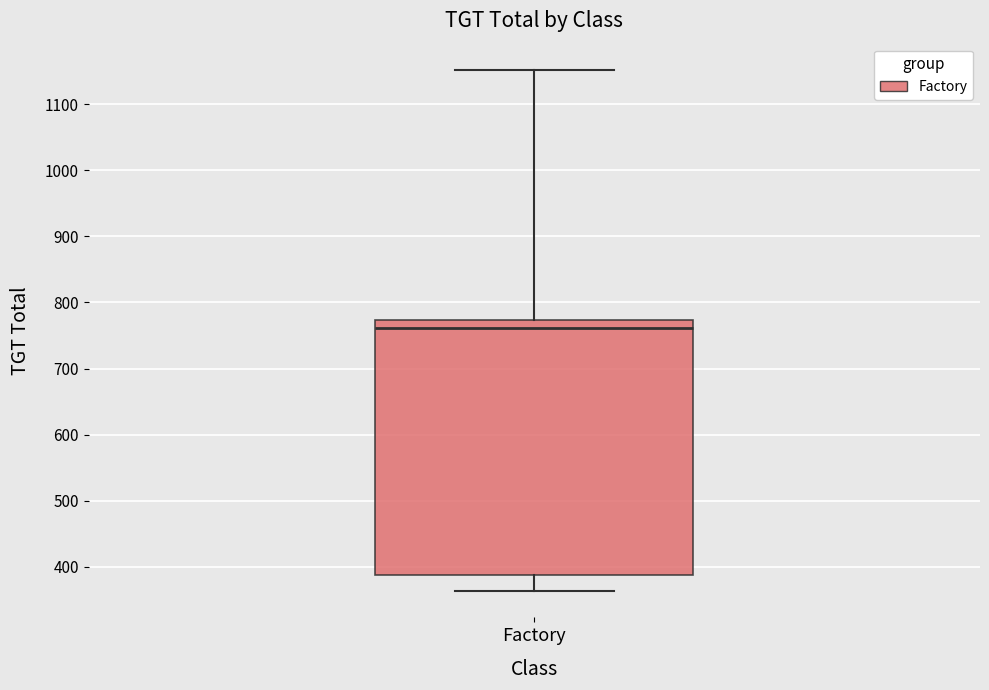

Where does the upper whisker of the box for Factory end on the y-axis? The values are not printed on the chart, so give them approximately, as read against the axis.

1150